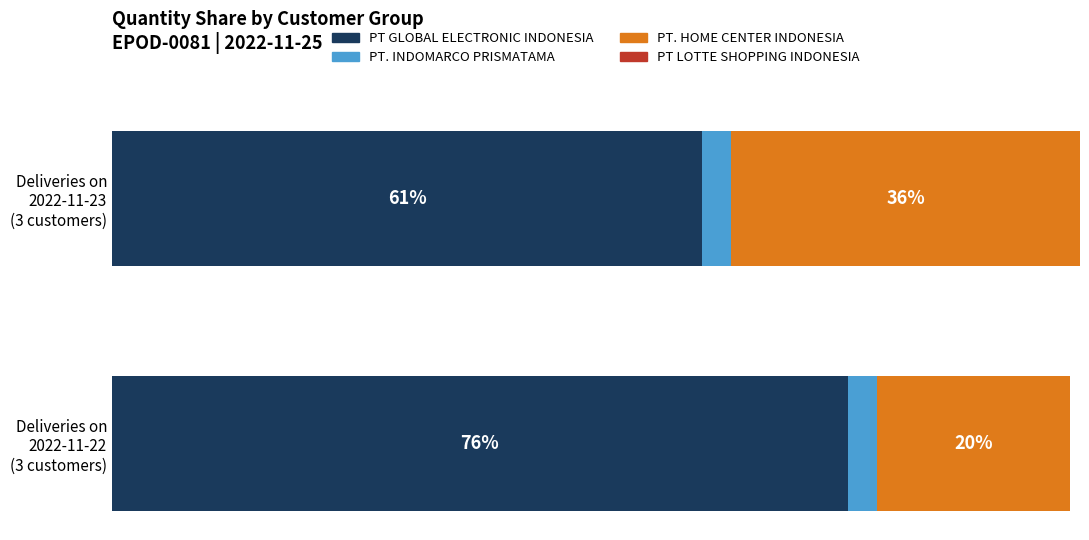

At how many categories does at least one series exceed 72?

1